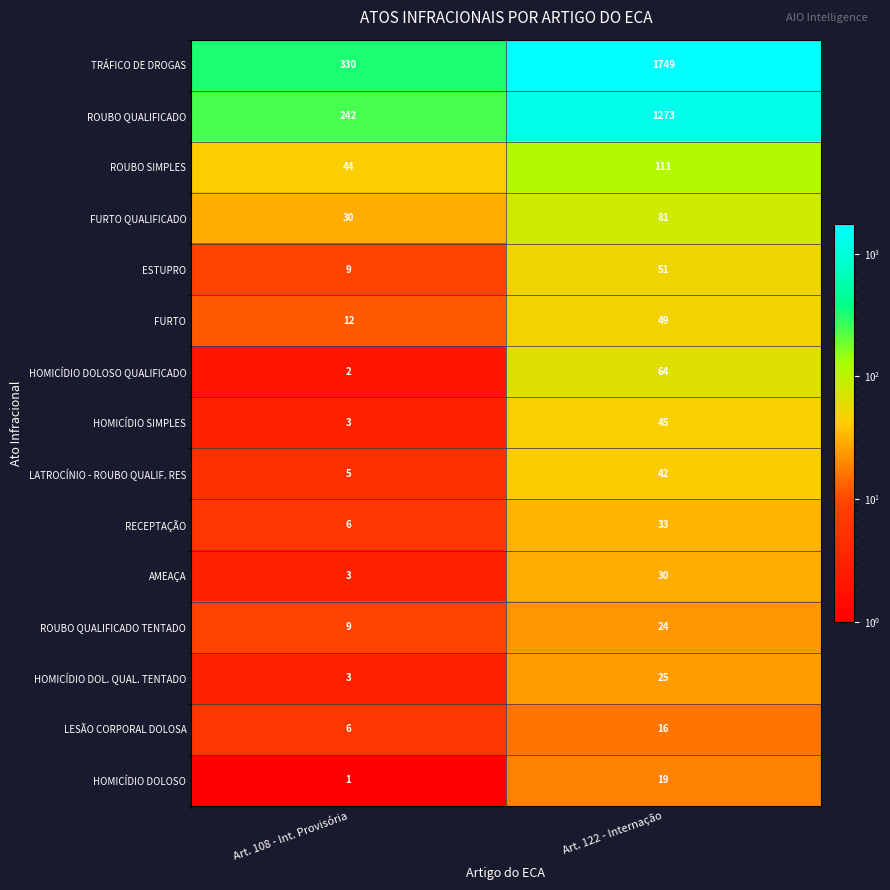

How many categories are shown in the chart?

2